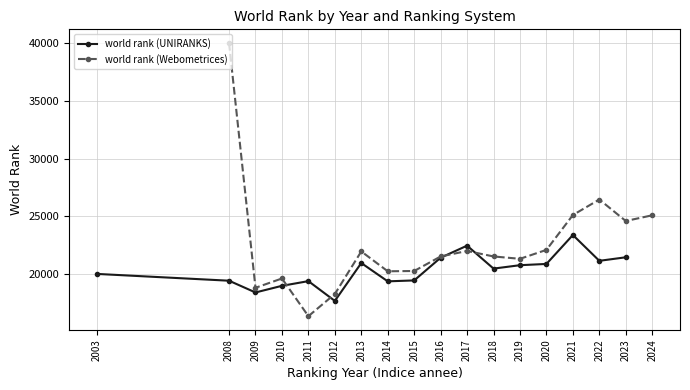

Which series has the largest total across all categories?

world rank (Webometrices)